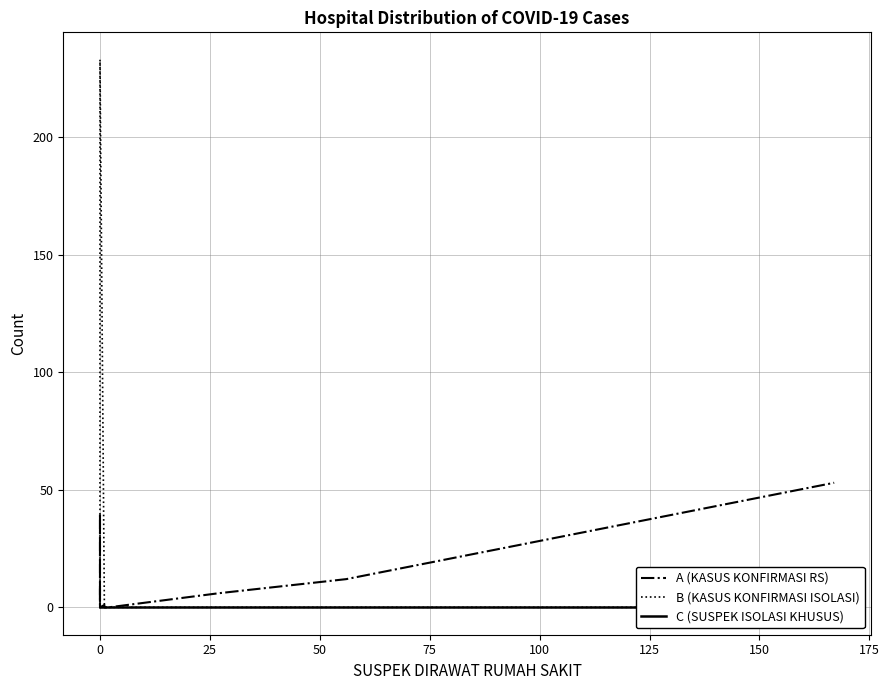

The A (KASUS KONFIRMASI RS) series shows 2 at 0. True or false?

False